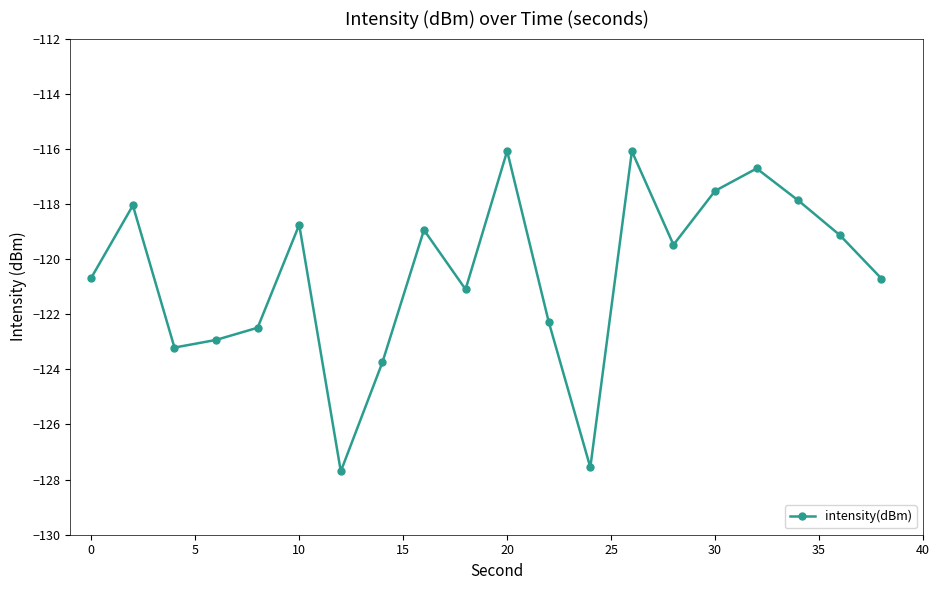

What is the value of the 2nd point from the left?

-118.1